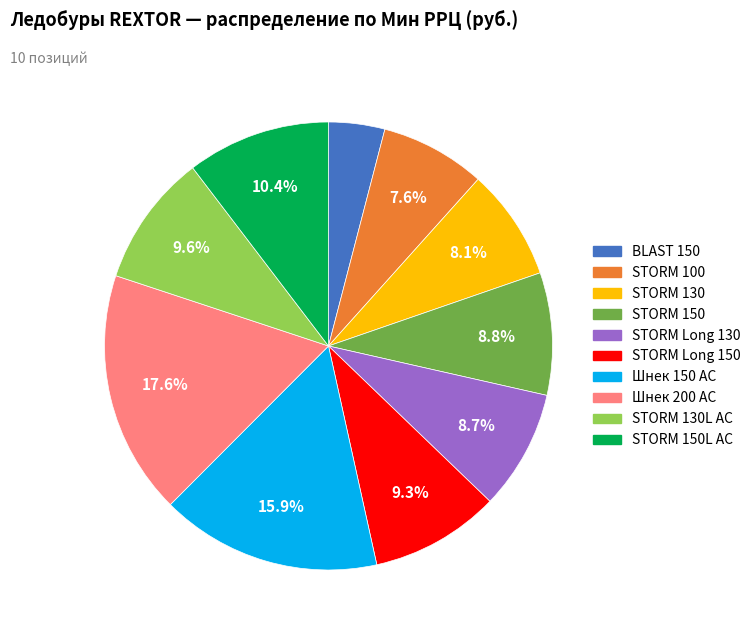

Does any single category account for the majority?

No